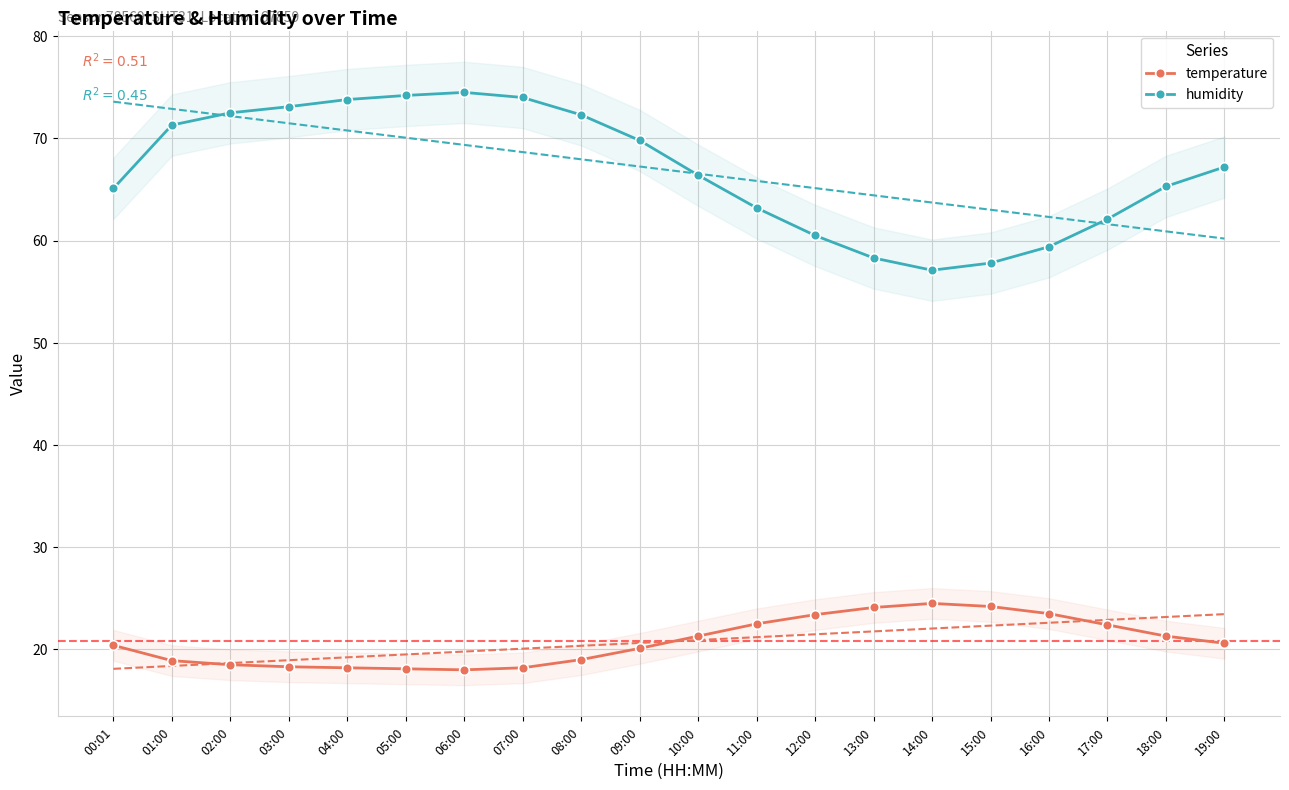

Reading left to right, list all the values displayed in this chart.

temperature: 20.4	18.9	18.5	18.3	18.2	18.1	18.0	18.2	19.0	20.1	21.3	22.5	23.4	24.1	24.5	24.2	23.5	22.4	21.3	20.6
humidity: 65.1	71.3	72.5	73.1	73.8	74.2	74.5	74.0	72.3	69.8	66.4	63.2	60.5	58.3	57.1	57.8	59.4	62.1	65.3	67.2